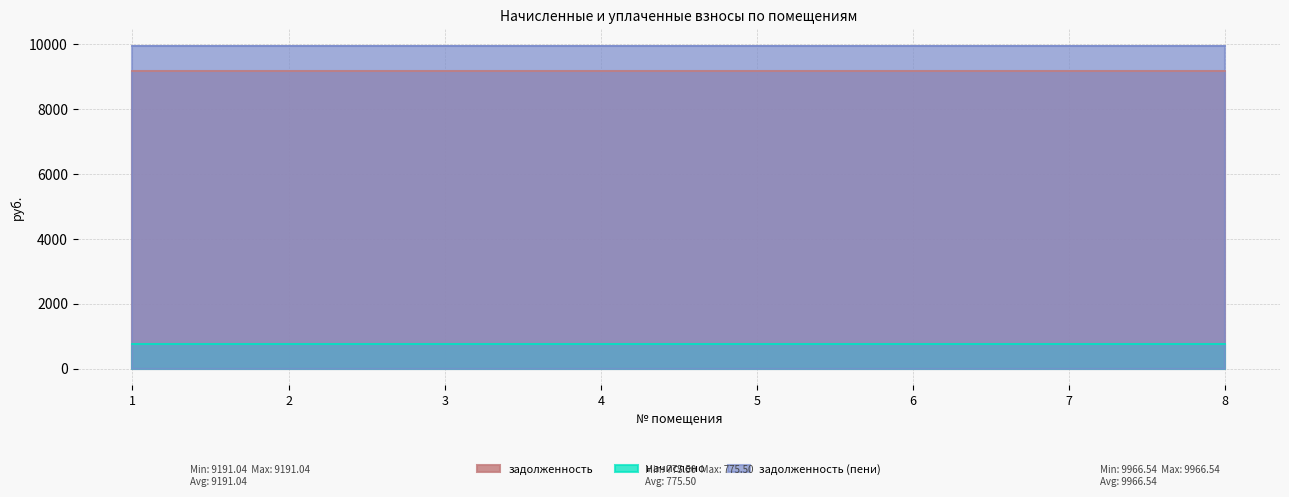

Rank the series at 7 from highest to lowest value.

задолженность (пени), задолженность, начислено